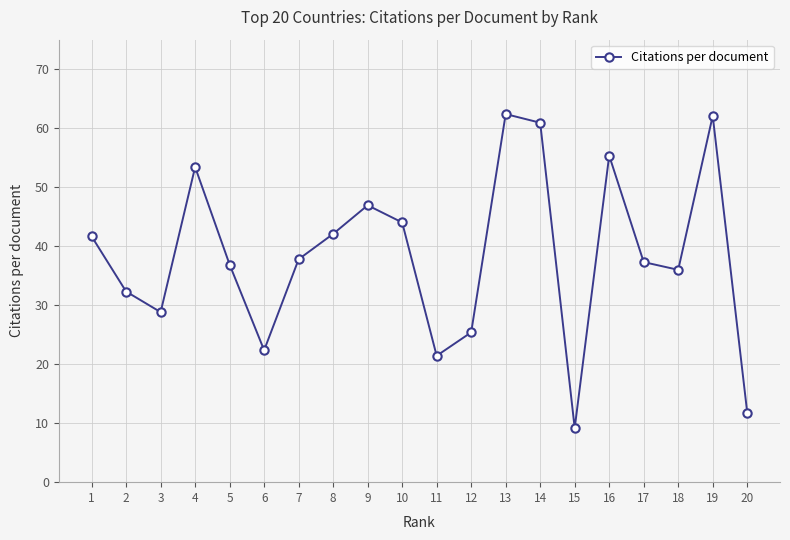

What is the minimum value shown in the chart?

9.2